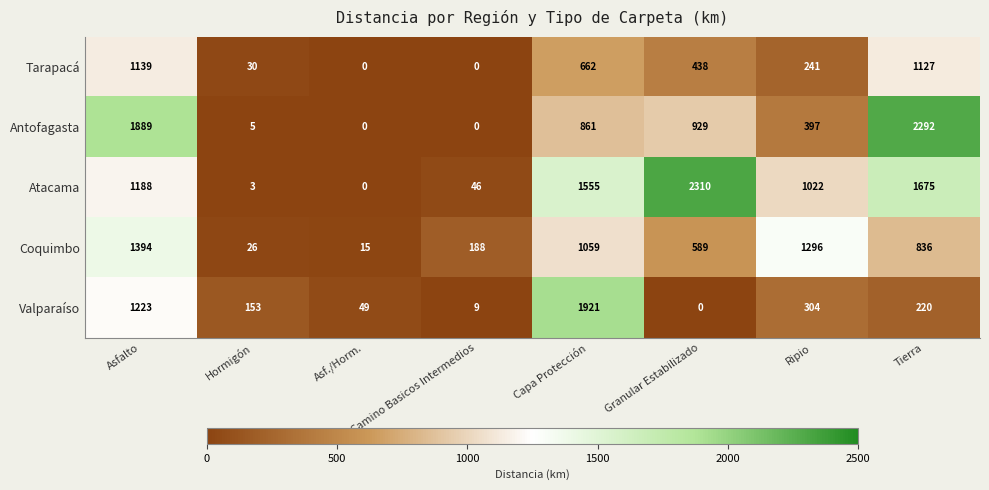

Which series has the widest spread of values?

Atacama